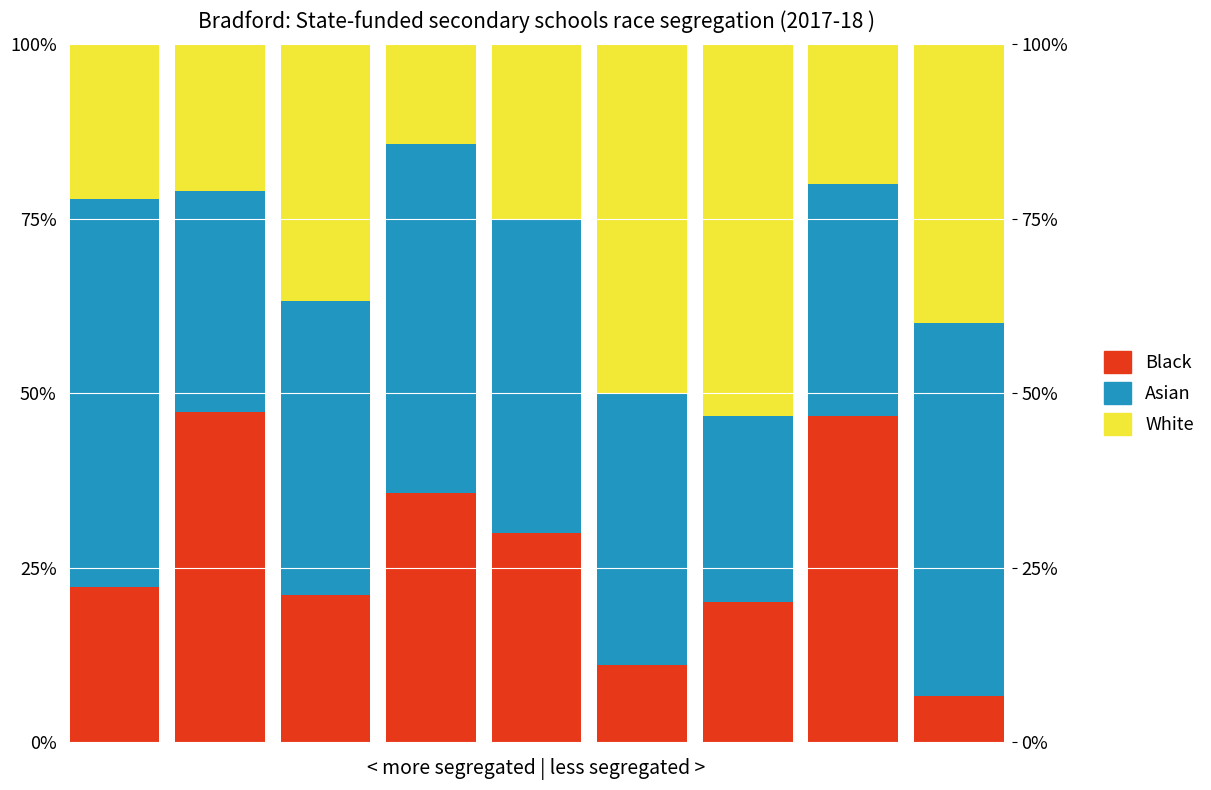

At how many categories does at least one series exceed 35?

9